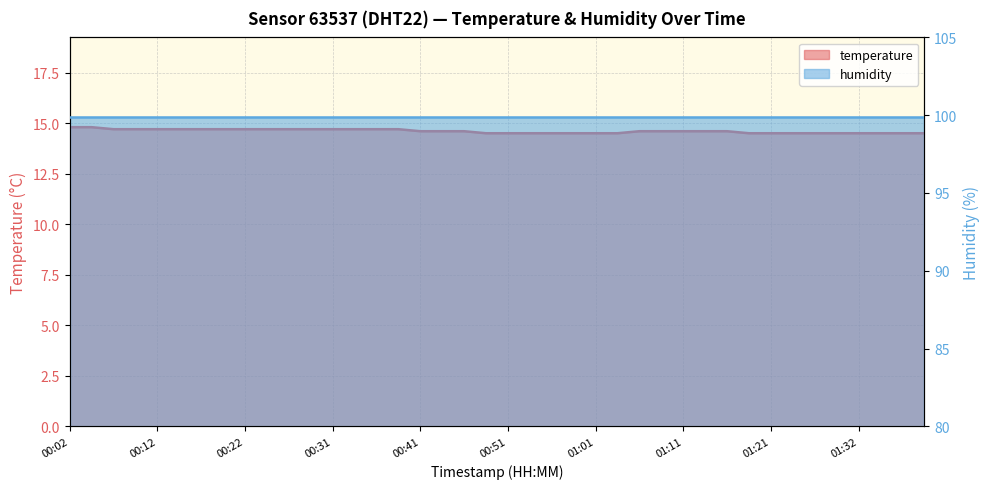

Rank the categories by value from lowest to highest.

00:49, 00:51, 00:53, 00:56, 00:58, 01:01, 01:03, 01:19, 01:21, 01:24, 01:27, 01:30, 01:32, 01:35, 01:37, 01:40, 00:41, 00:44, 00:46, 01:06, 01:08, 01:11, 01:13, 01:16, 00:07, 00:09, 00:12, 00:14, 00:17, 00:19, 00:22, 00:24, 00:26, 00:29, 00:31, 00:34, 00:36, 00:39, 00:02, 00:04